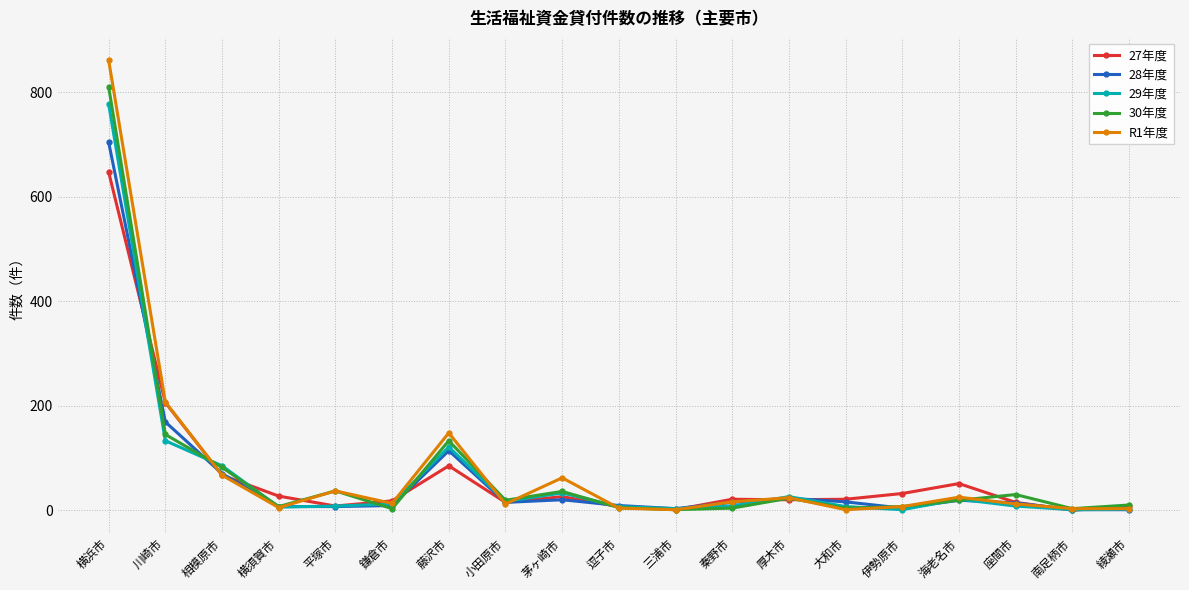

What is the maximum value for 30年度?

810